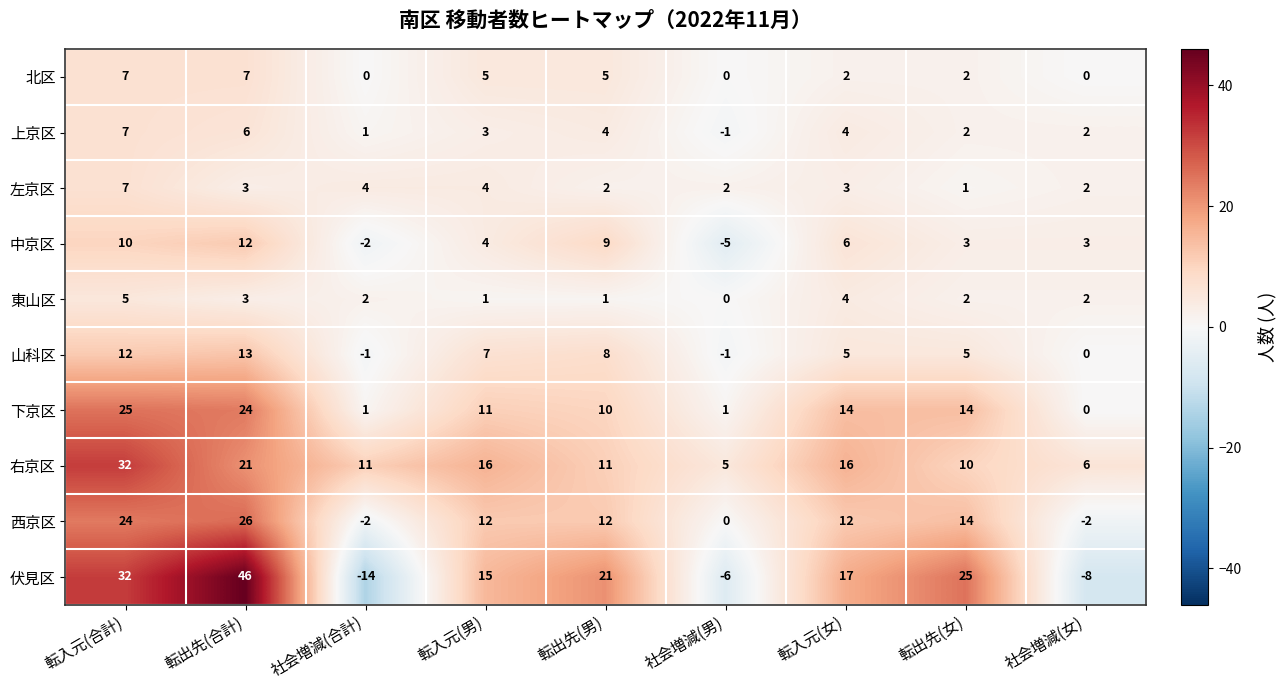

Where does the 中京区 series first go above 4?

転入元(合計)